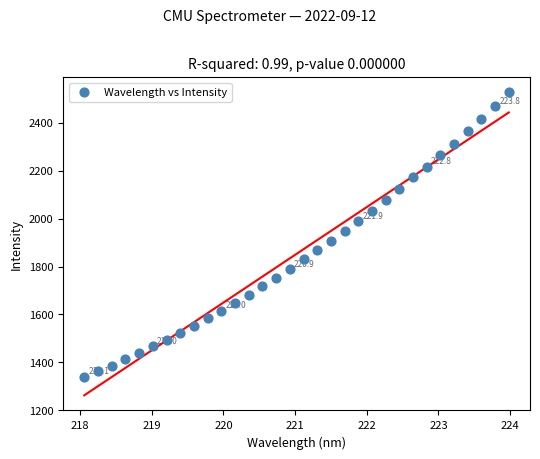

What is the range of X values (max minus min)?

5.9